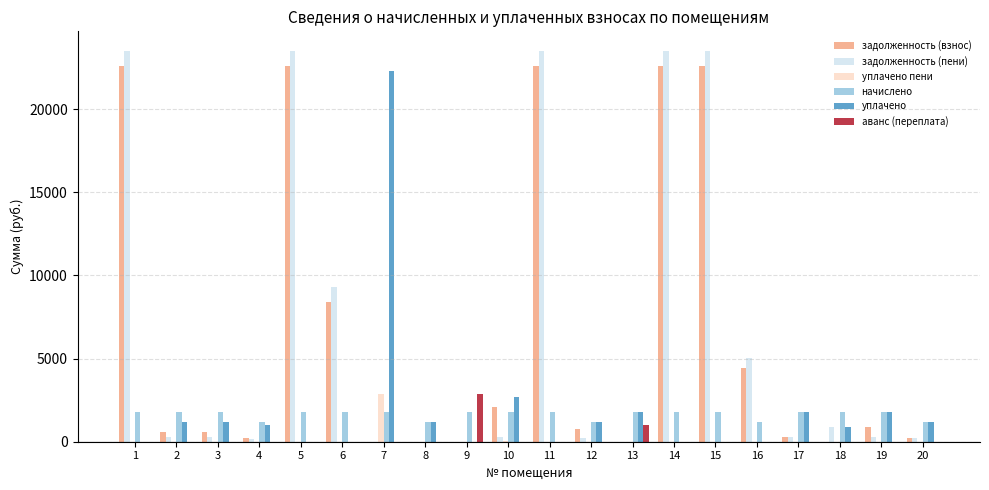

Are the bars grouped side by side (vs. stacked)?

Yes